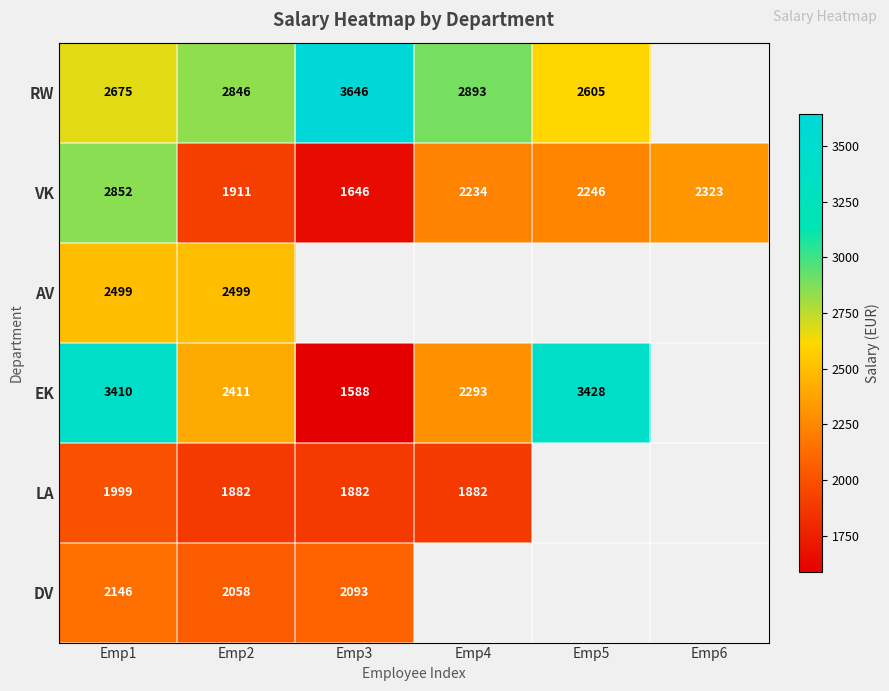

At Emp1, list the series in order from largest to smallest.

EK, VK, RW, AV, DV, LA